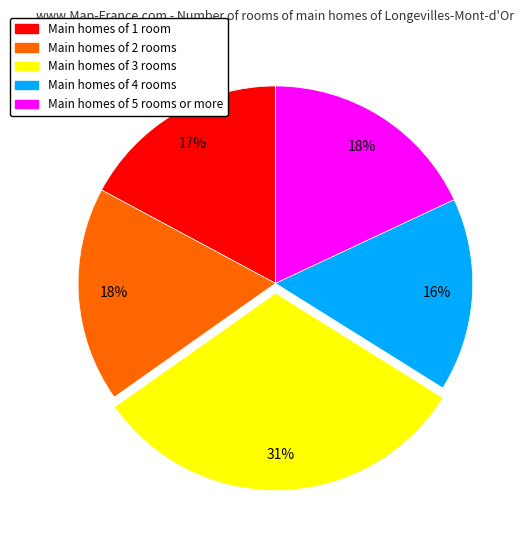

To the nearest percent, what is the difference between the largest and smallest slice percentages?

15%